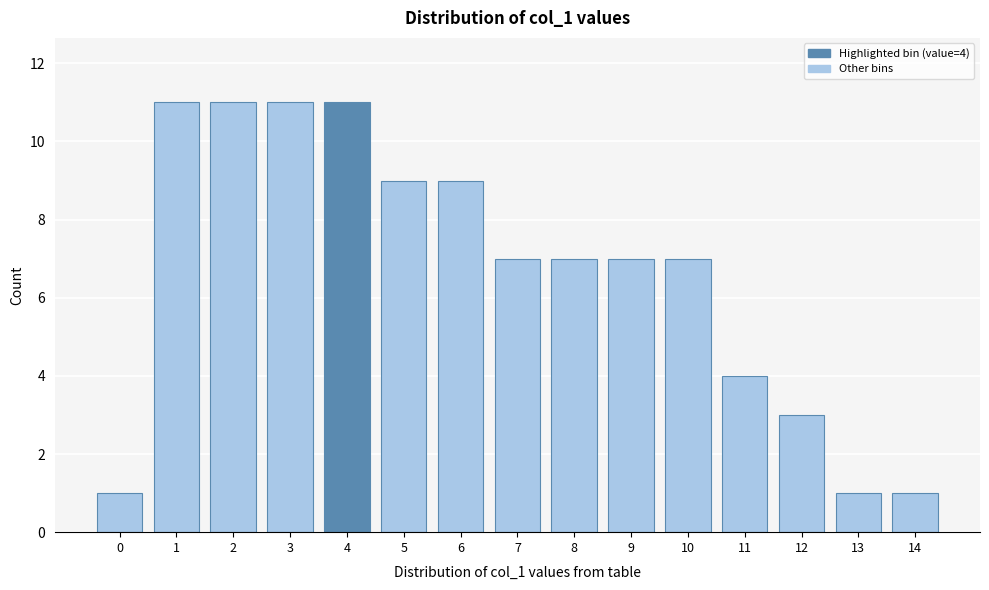

Reading left to right, list all the values displayed in this chart.

0=1	1=11	2=11	3=11	4=11	5=9	6=9	7=7	8=7	9=7	10=7	11=4	12=3	13=1	14=1